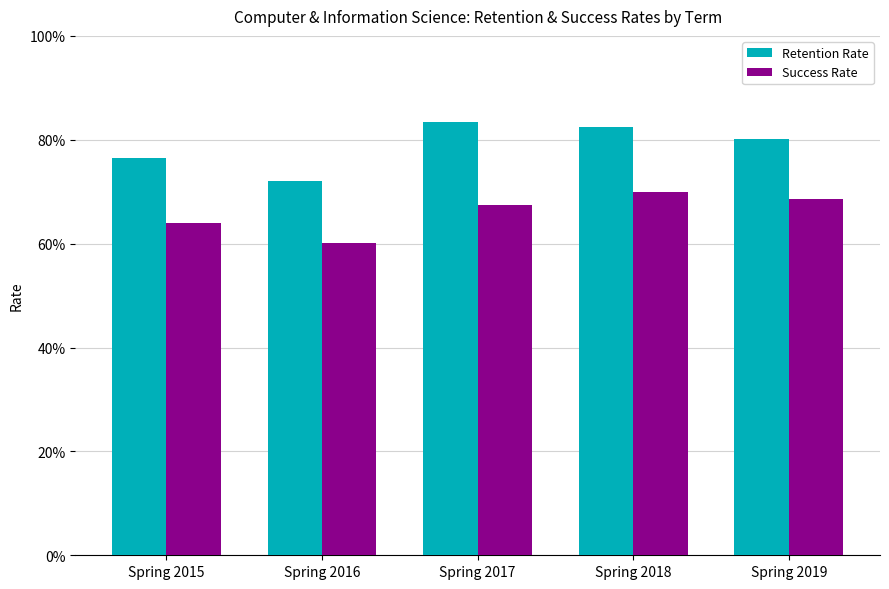

What are all the series names shown in the legend?

Retention Rate, Success Rate